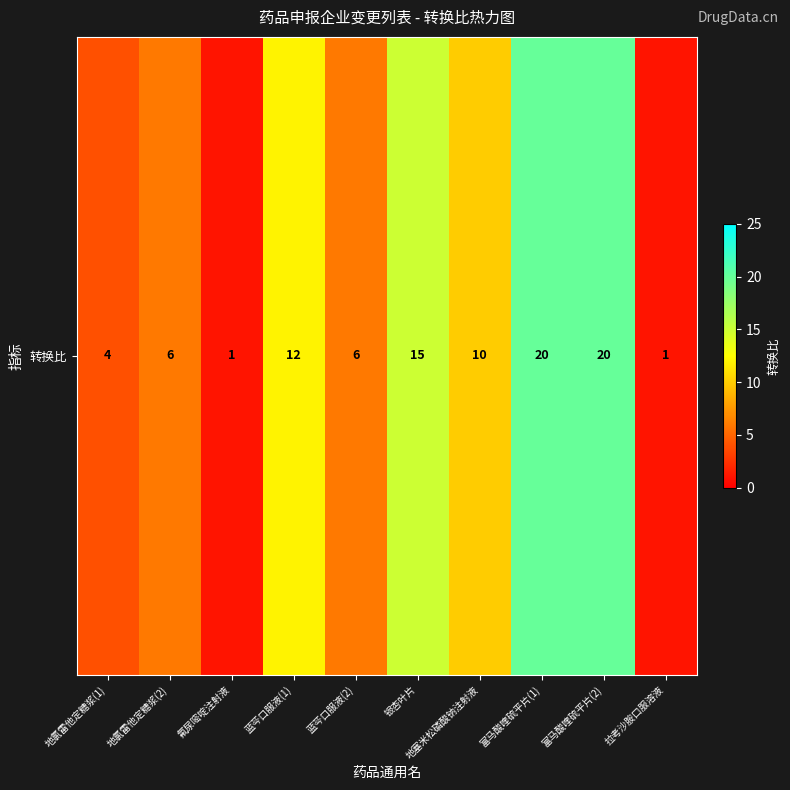

What is the sum of all values?

95